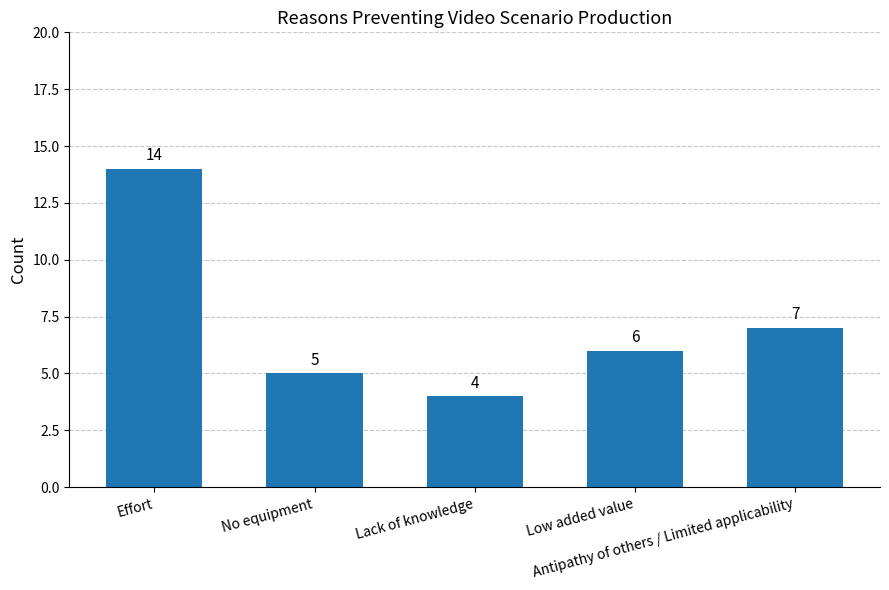

Rank the categories by value from lowest to highest.

Lack of knowledge, No equipment, Low added value, Antipathy of others / Limited applicability, Effort